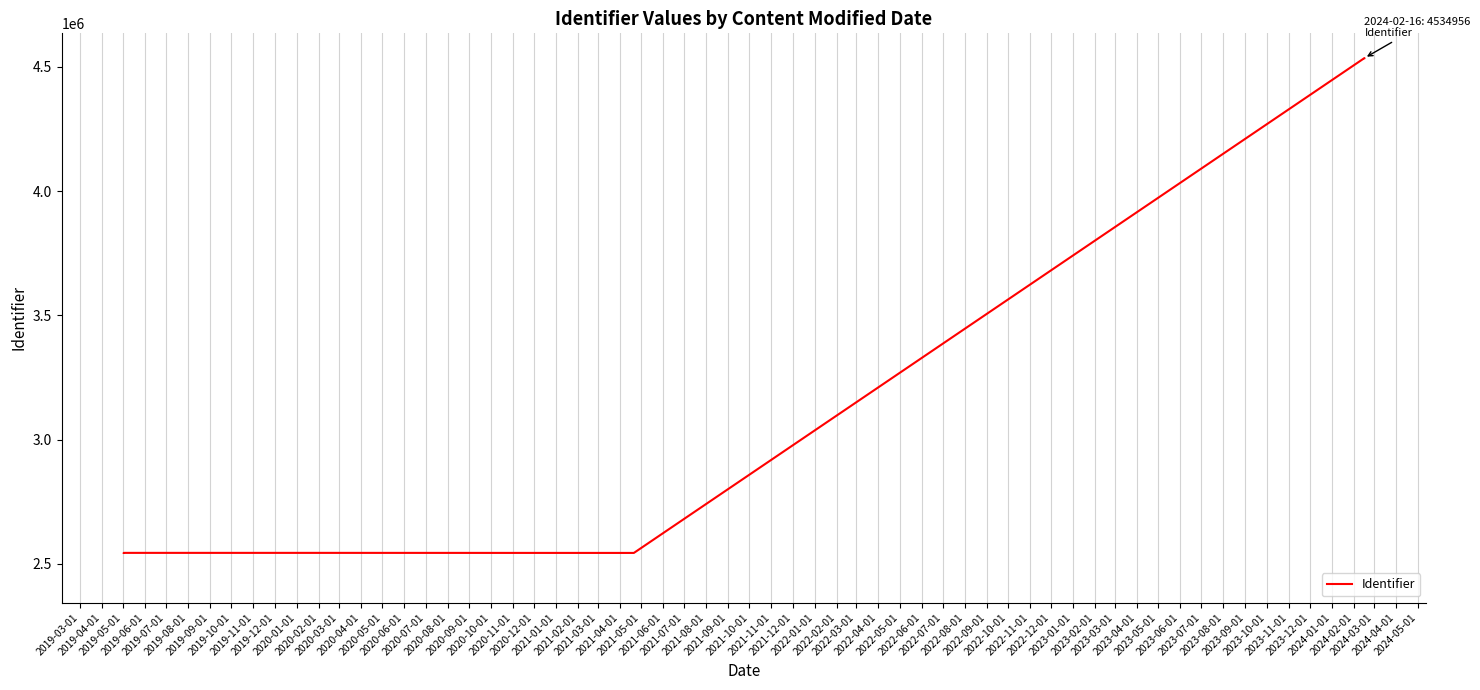

Which has a higher value, 2019-11-01 or 2019-07-01?

2019-11-01